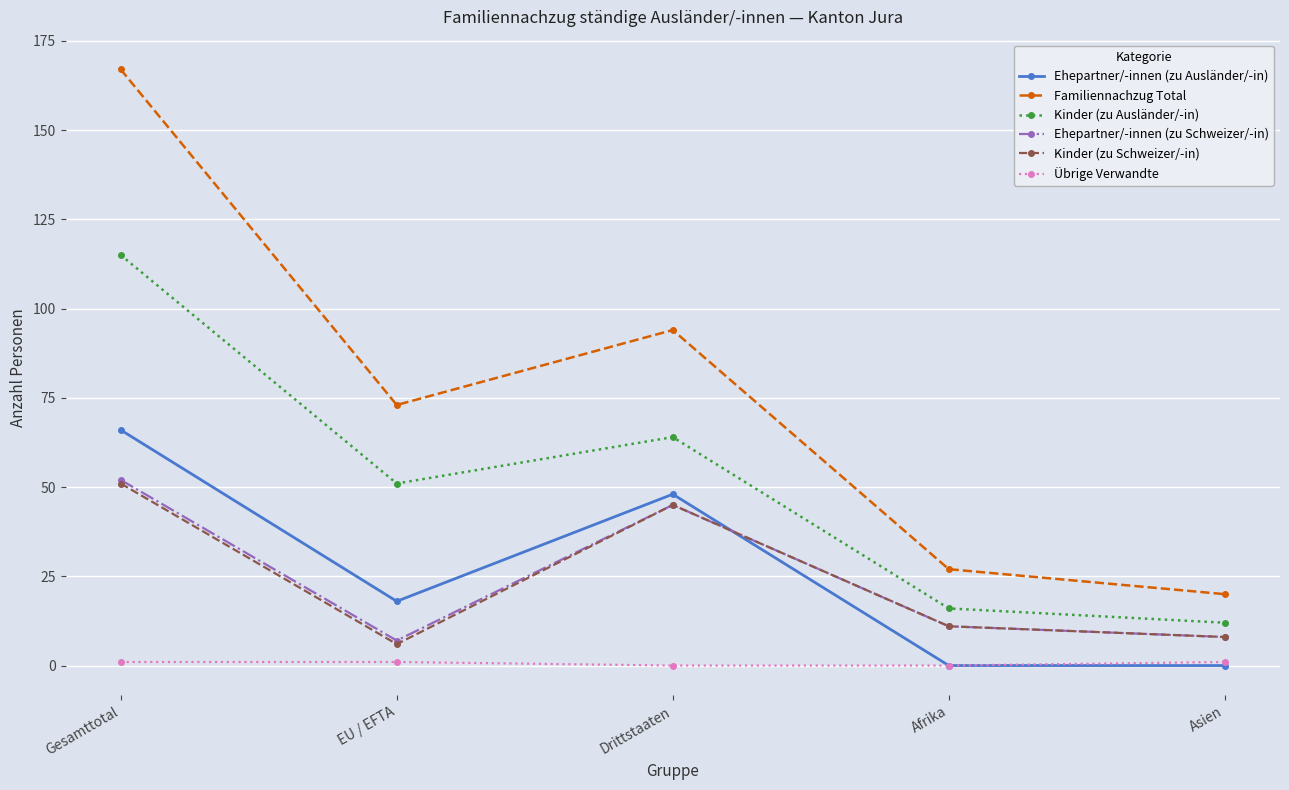

What is the difference between the second highest and minimum values in the Familiennachzug Total series?

74